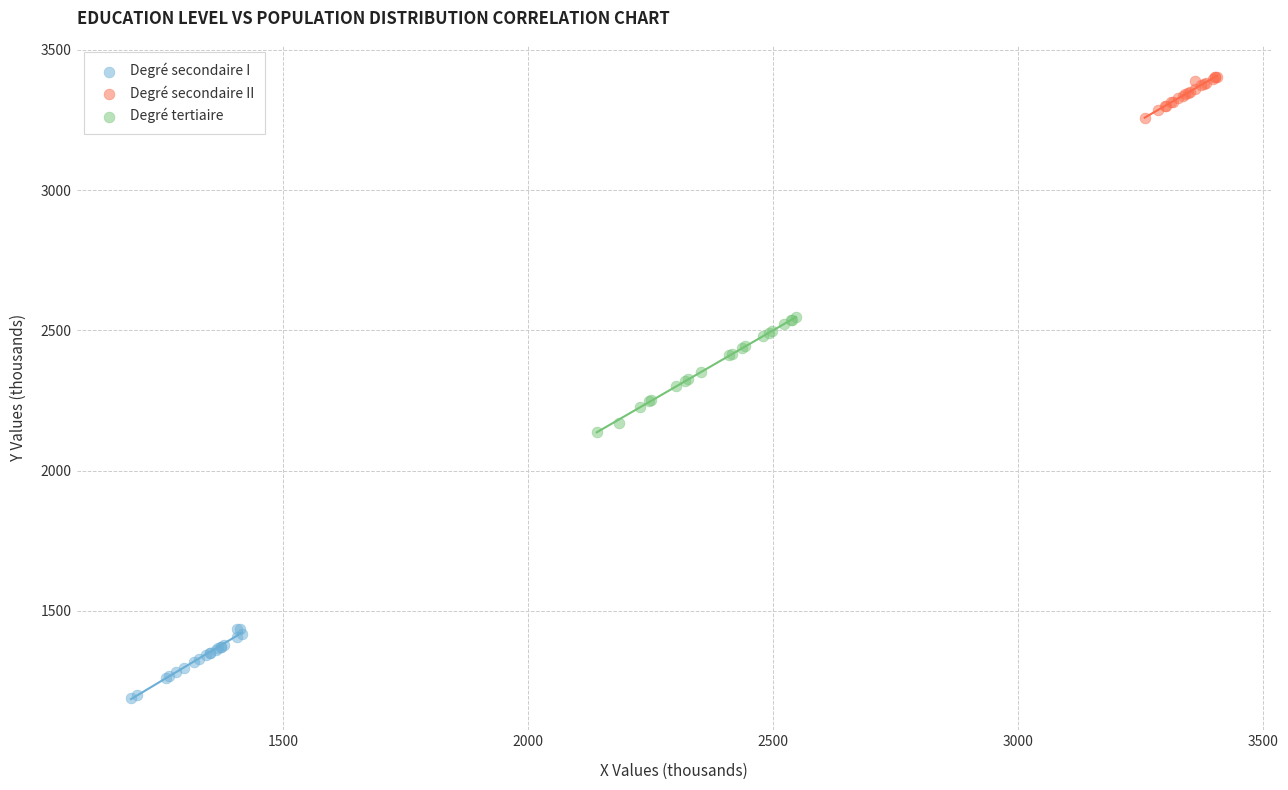

What are all the series names shown in the legend?

Degré secondaire I, Degré secondaire II, Degré tertiaire